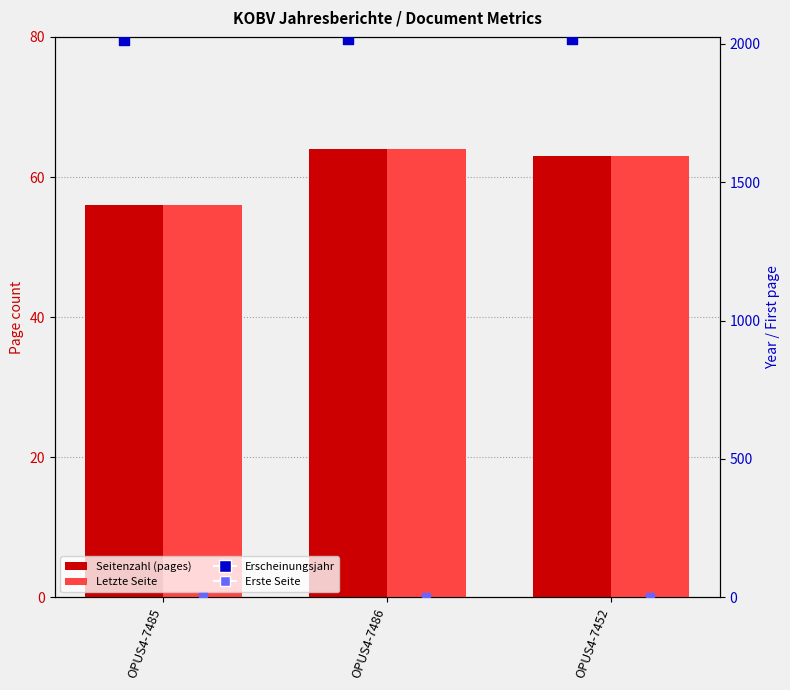

At which category is the sum across all series the highest?

OPUS4-7486